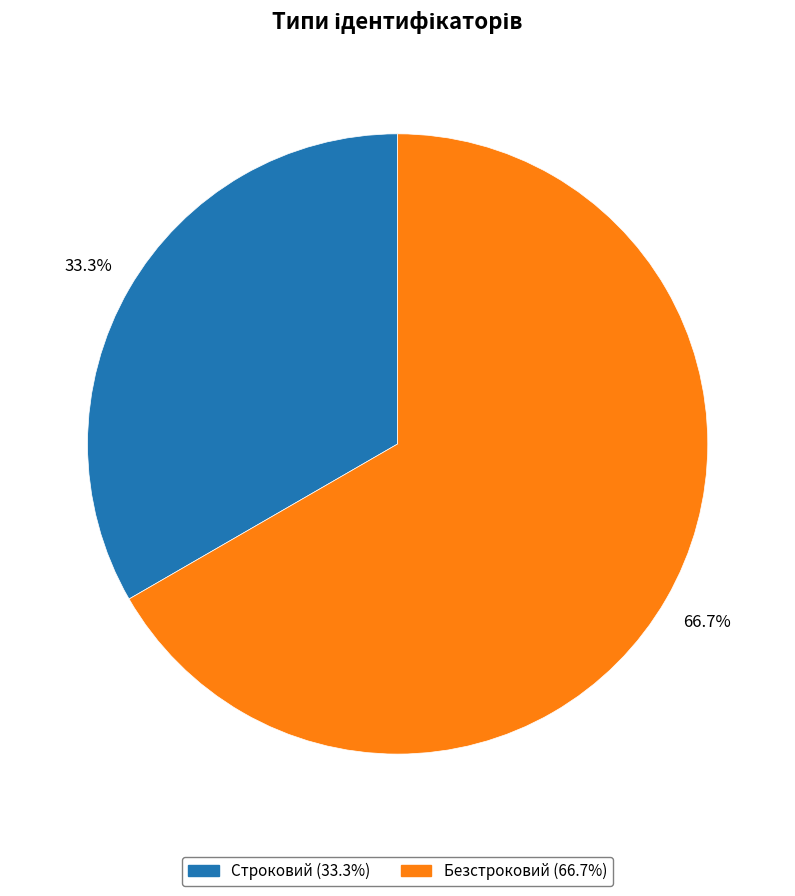

Approximately how many times larger is the value at Безстроковий compared to Строковий?

2.0